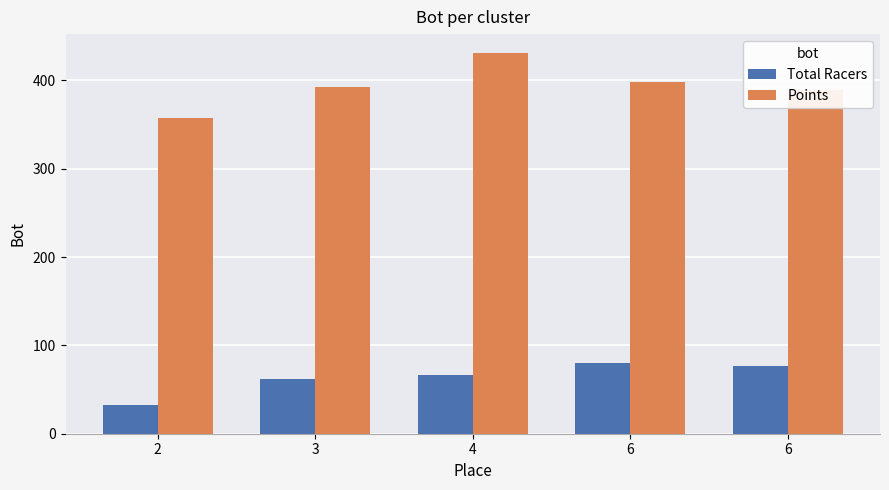

How many bars are there in total?

10